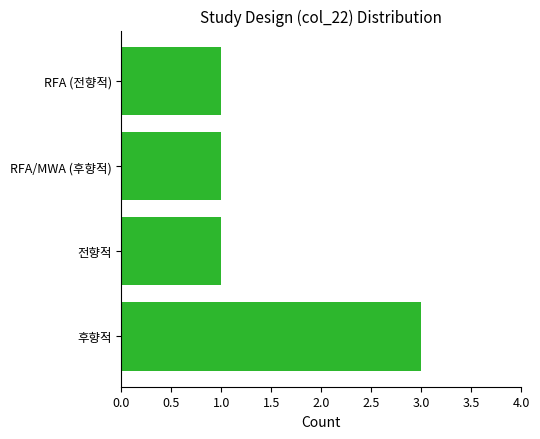

What is the sum of all values?

6